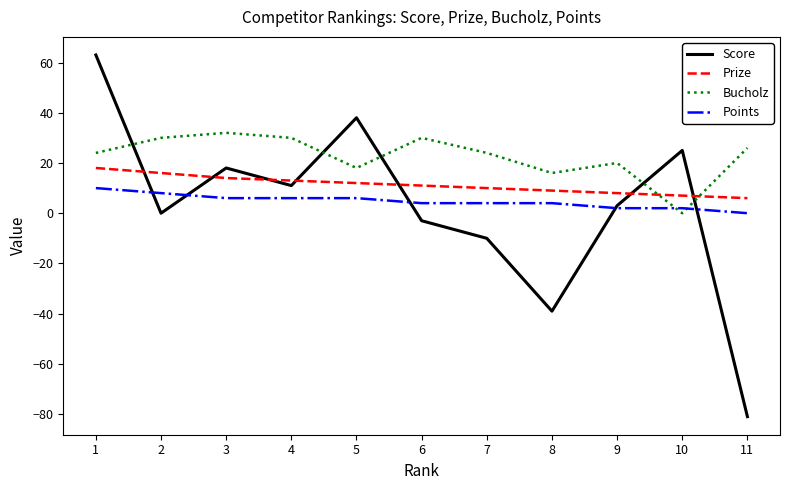

Between 5 and 7, which series saw the biggest shift?

Score